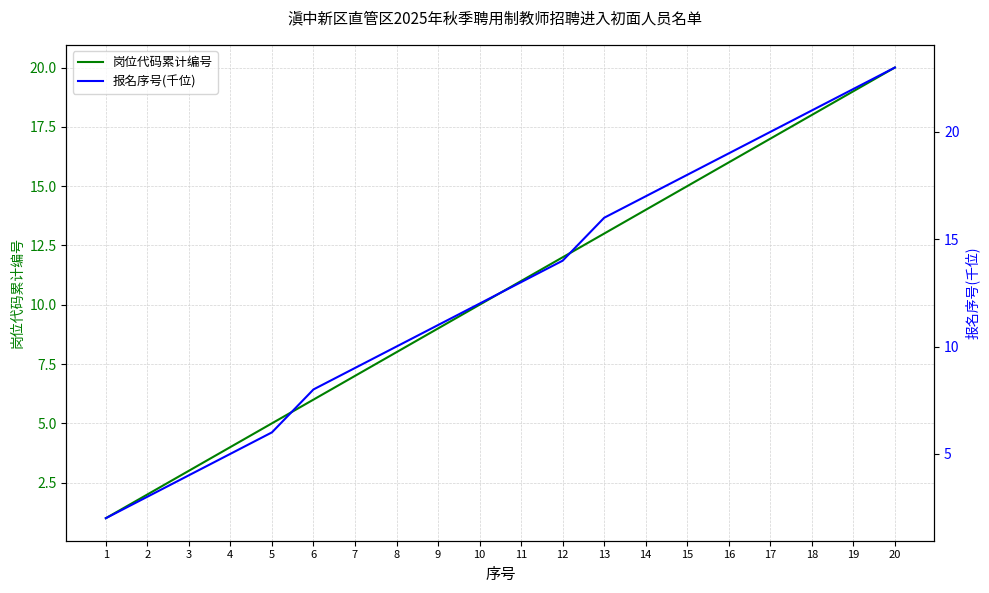

At which label is 岗位代码累计编号 closest to 10?

10